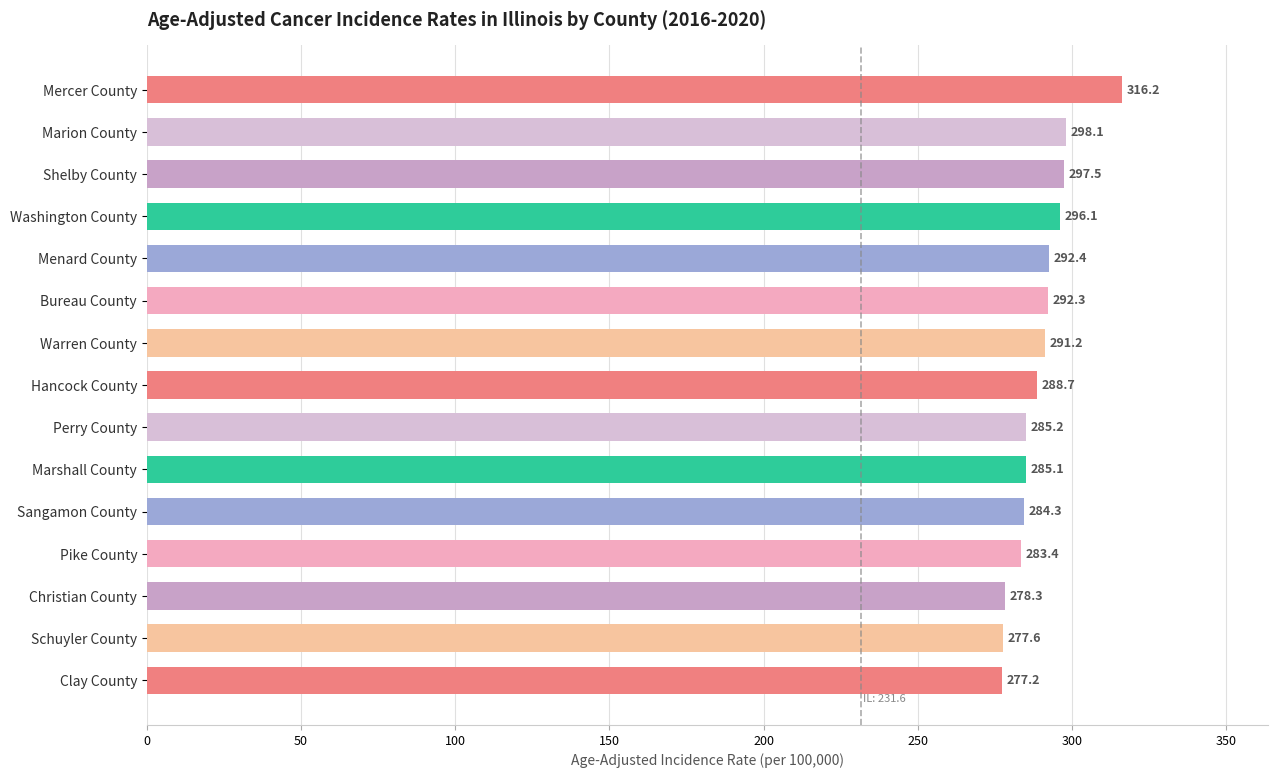

What is the sum of all values?

4343.6